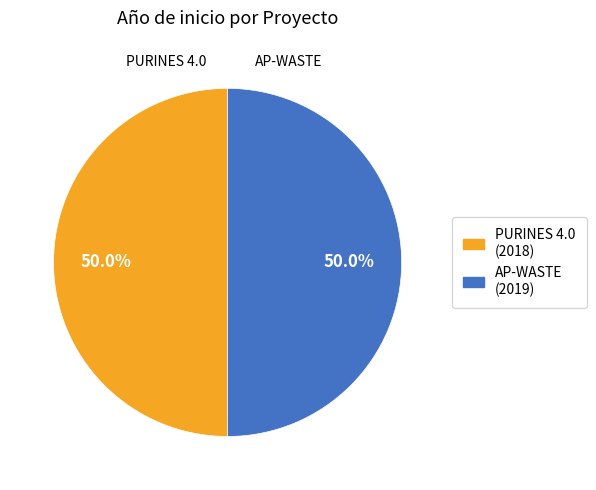

Is it true that AP-WASTE is 35% of the pie?

False